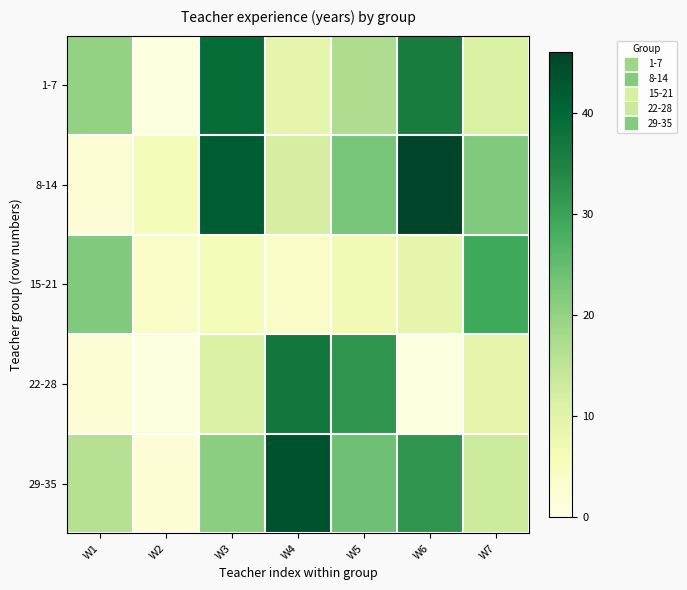

How many categories are shown in the chart?

7